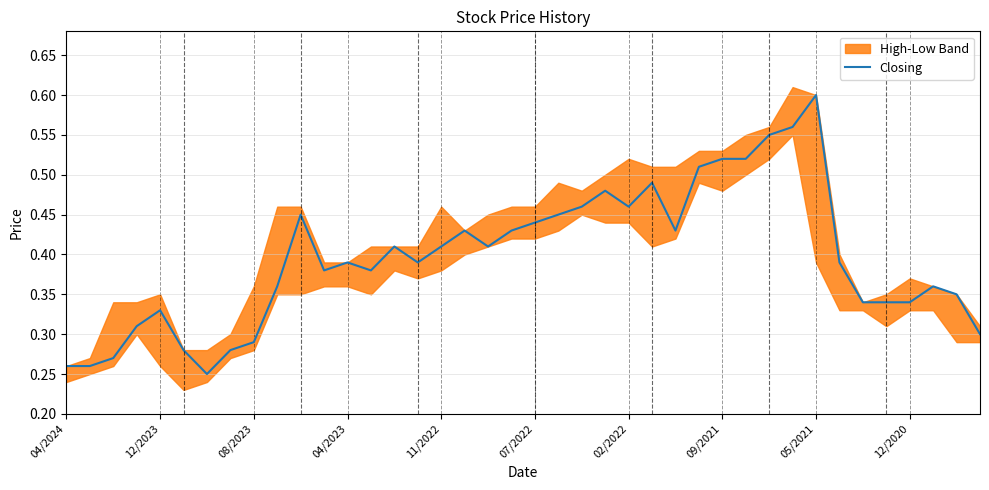

At which label does Closing reach its peak?

05/2021